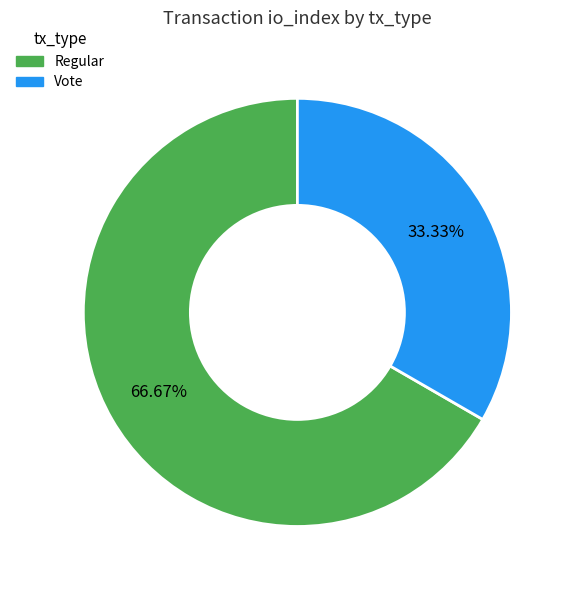

How many segments does this pie chart have?

2